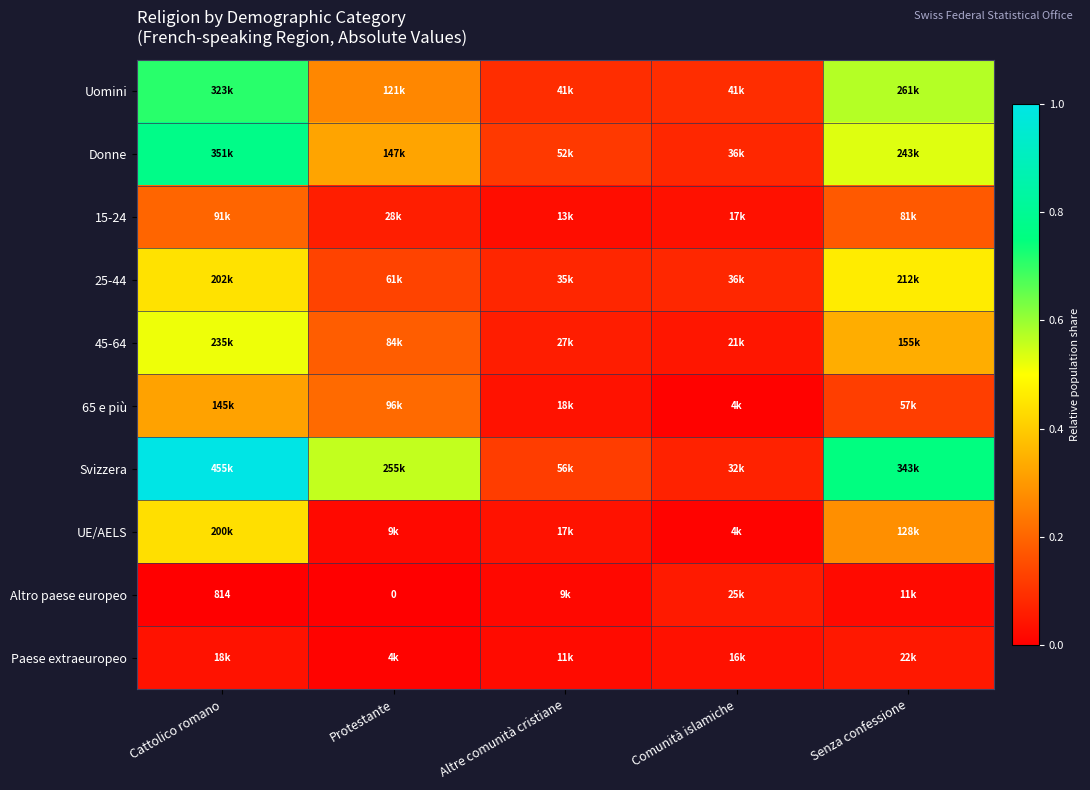

List the labels in order of 25-44 value, smallest first.

Altre comunità cristiane, Comunità islamiche, Protestante, Cattolico romano, Senza confessione